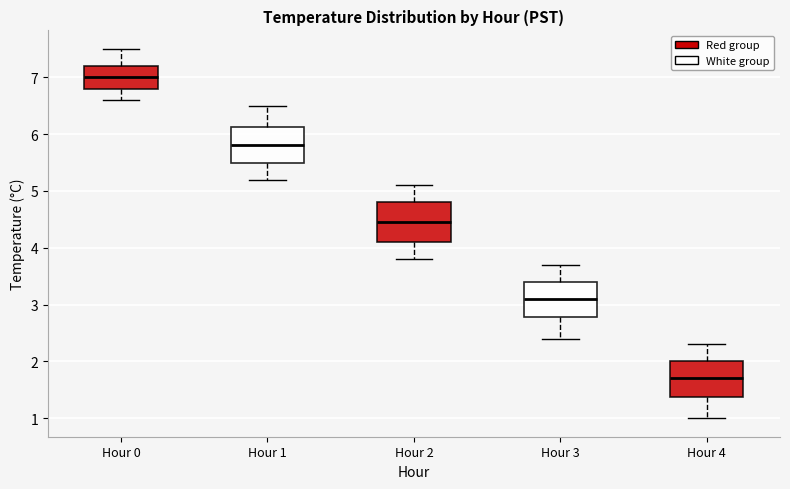

Reading left to right, read every box against the y-axis: the position of its median line, the range the box covers, and the ends of its whiskers. The values are not printed on the chart, so give them approximately, as read against the axis.

Hour 0: median 7.0, box 6.8 to 7.2, whiskers 6.6 to 7.5
Hour 1: median 5.8, box 5.5 to 6.1, whiskers 5.2 to 6.5
Hour 2: median 4.5, box 4.1 to 4.8, whiskers 3.8 to 5.1
Hour 3: median 3.1, box 2.8 to 3.4, whiskers 2.4 to 3.7
Hour 4: median 1.7, box 1.4 to 2.0, whiskers 1.0 to 2.3